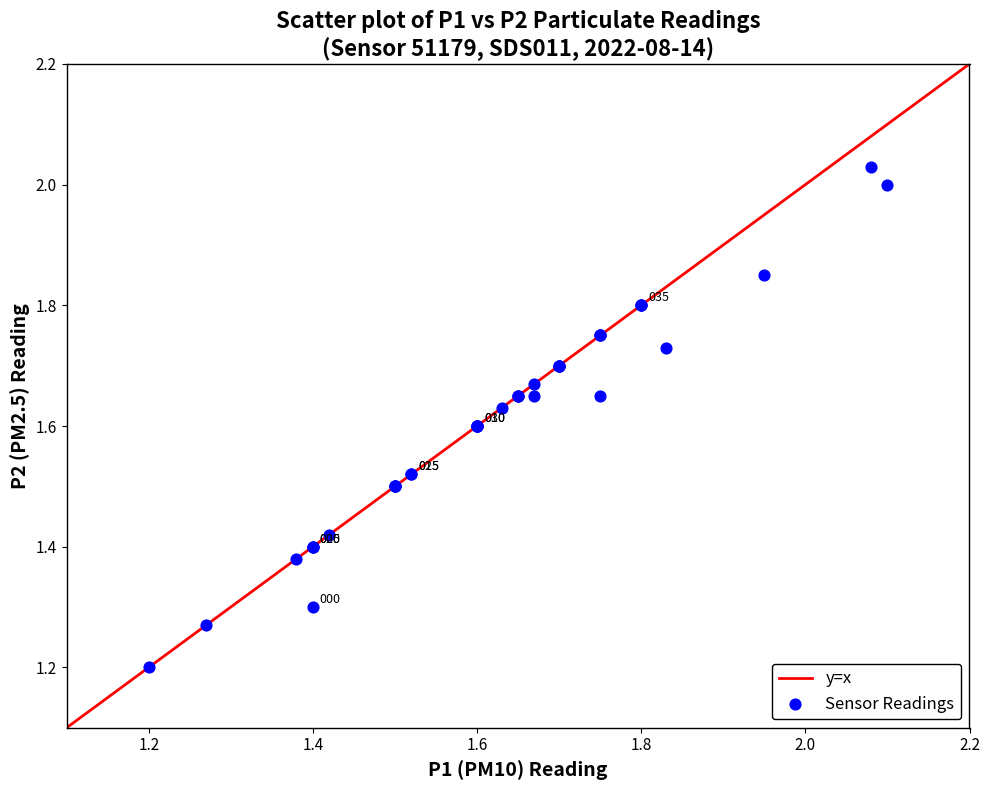

What Y value in the scatter plot is closest to 1?

1.2